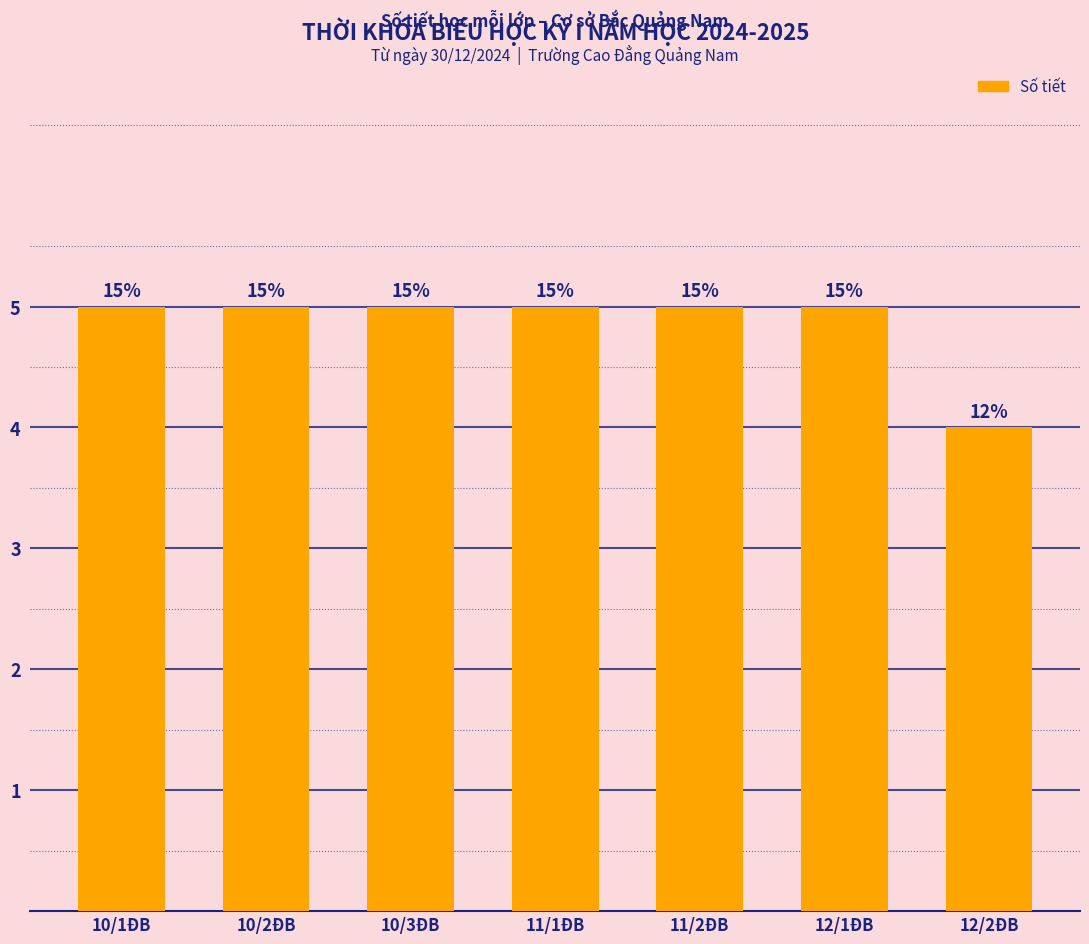

What is the label of the 1st bar from the left?

10/1ĐB